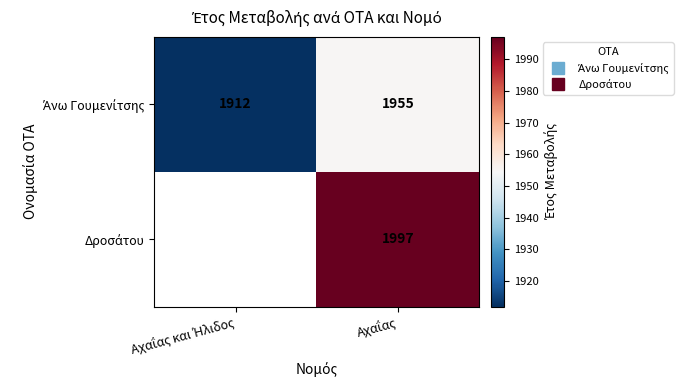

Is the value of Δροσάτου at Αχαΐας greater than the value of Άνω Γουμενίτσης at Αχαΐας και Ήλιδος?

Yes